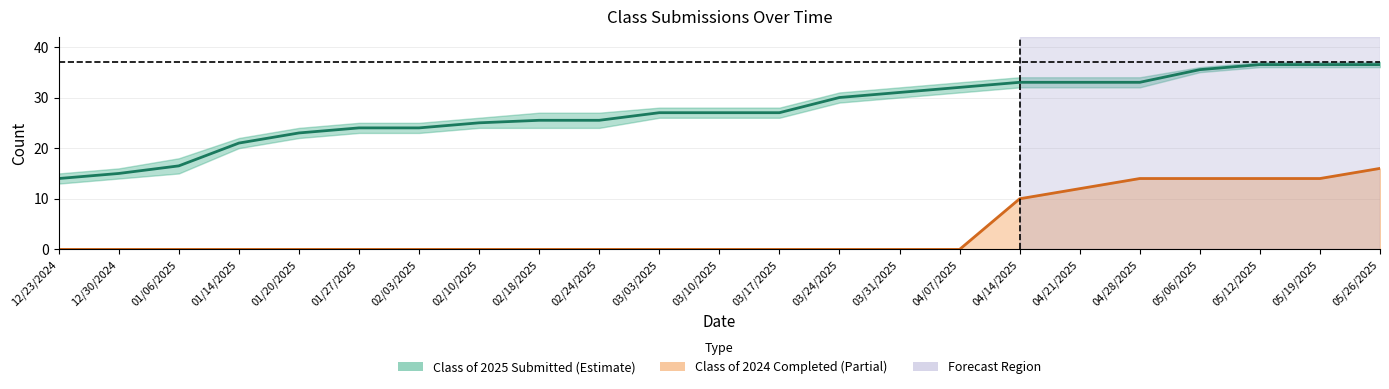

Is it true that Class of 2024 Submitted equals 0.0 at 12/30/2024?

True